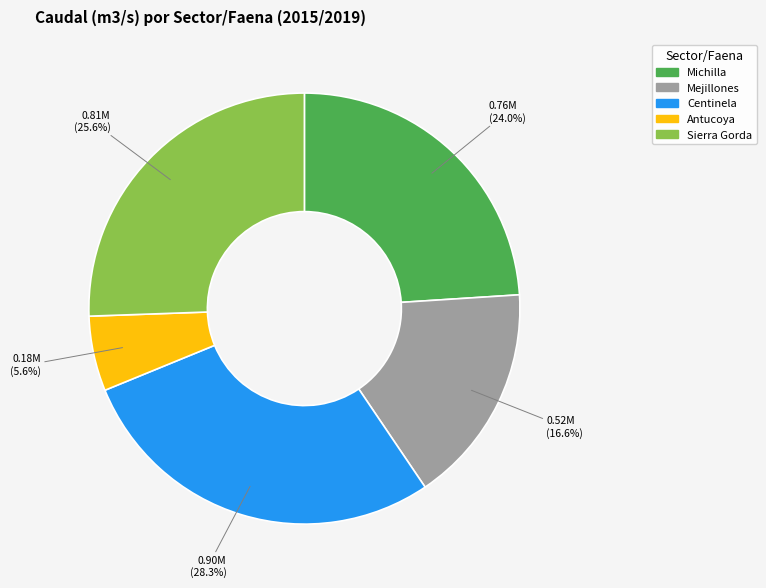

Is there any slice that represents more than half of the pie?

No